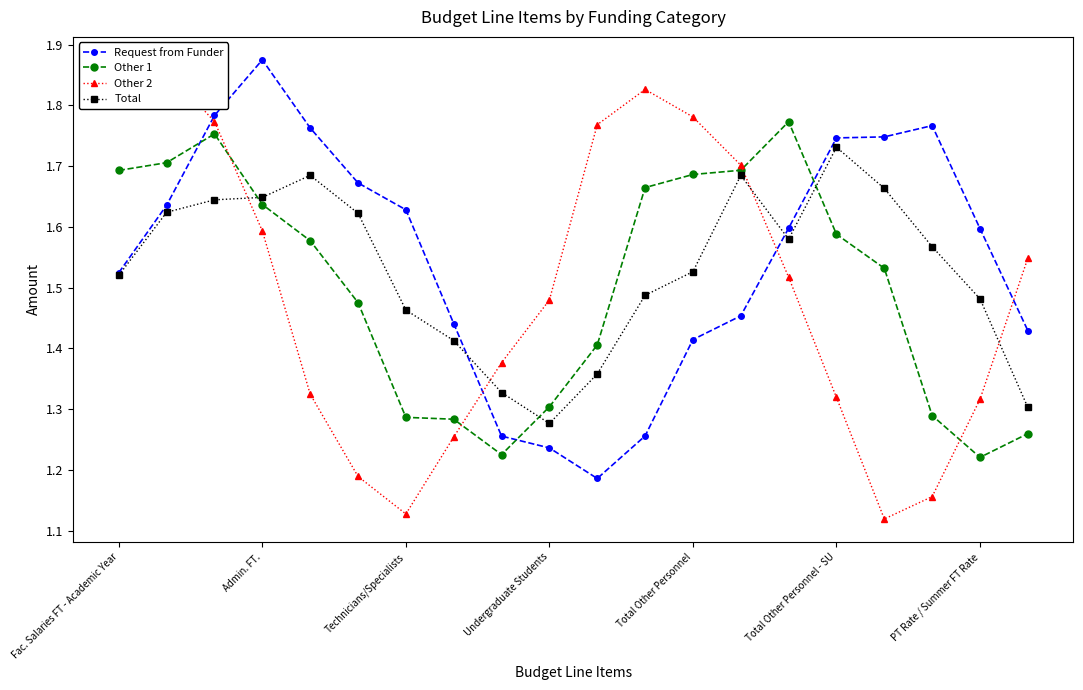

How many lines are shown in the chart?

4